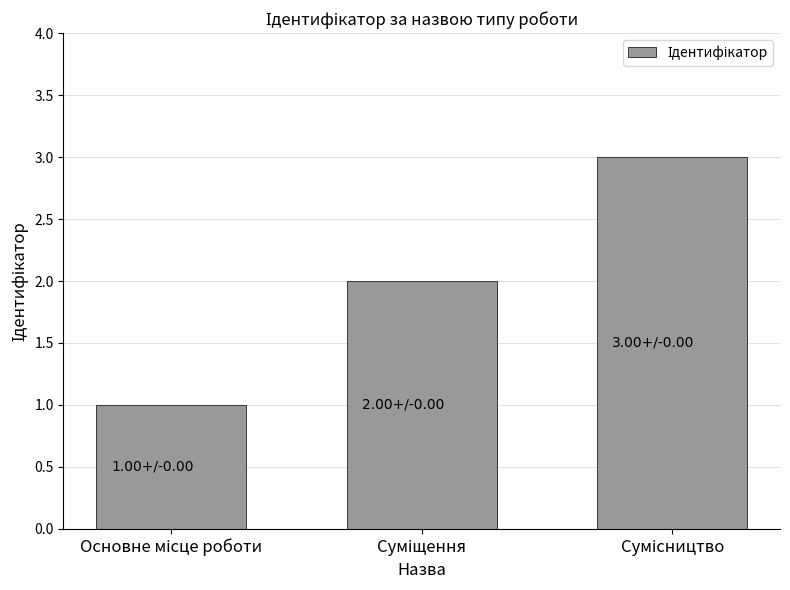

What is the greatest value displayed?

3